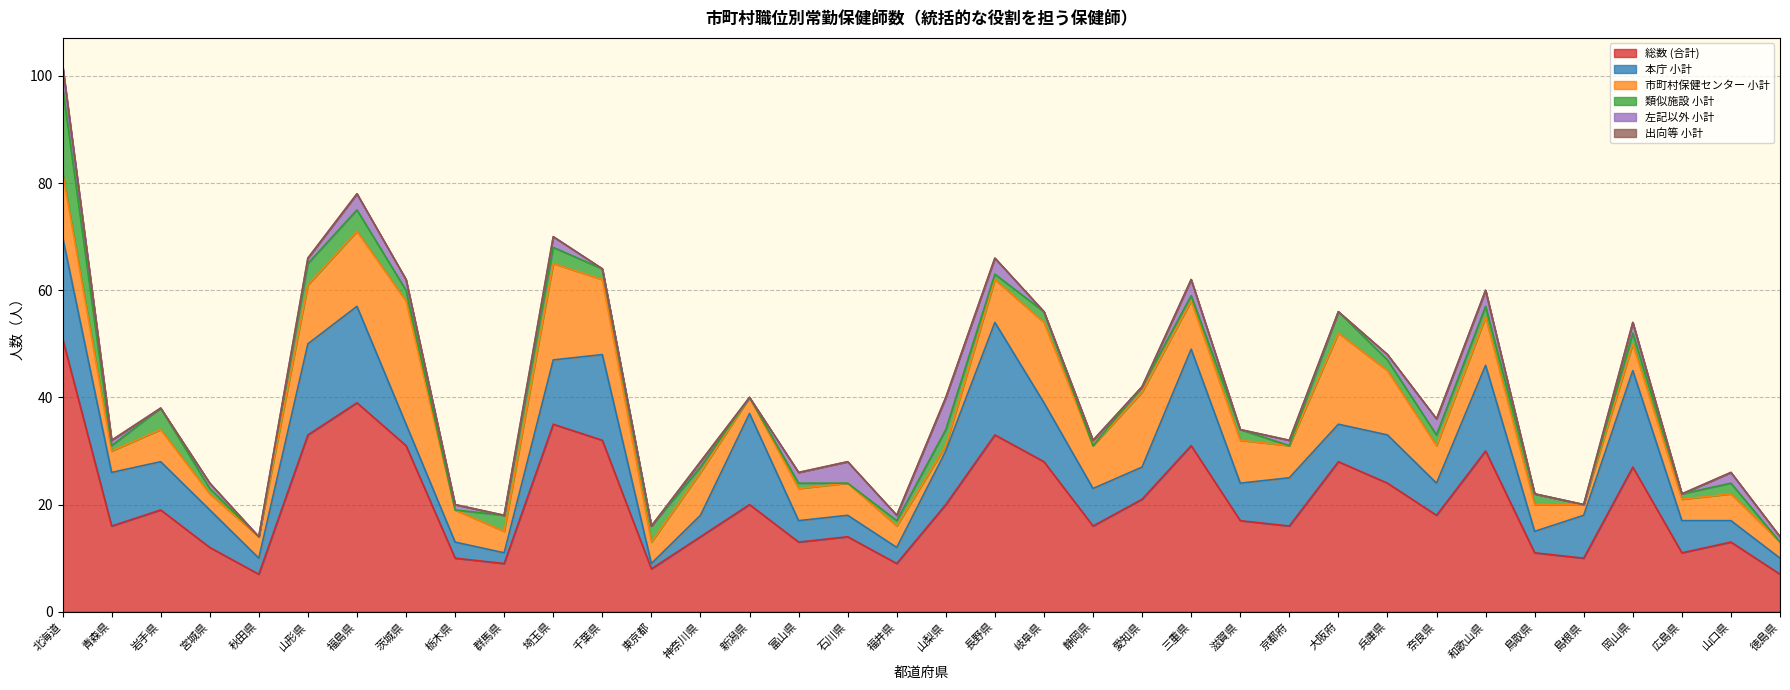

At which category is the sum across all series the highest?

北海道